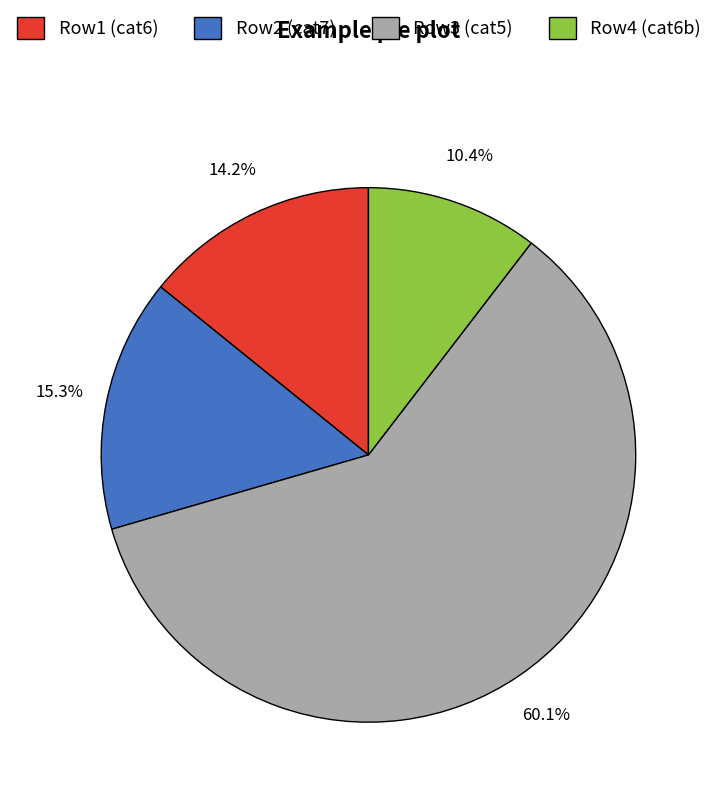

Approximately how many times larger is the value at Row4 (cat6b) compared to Row2 (cat7)?

0.7